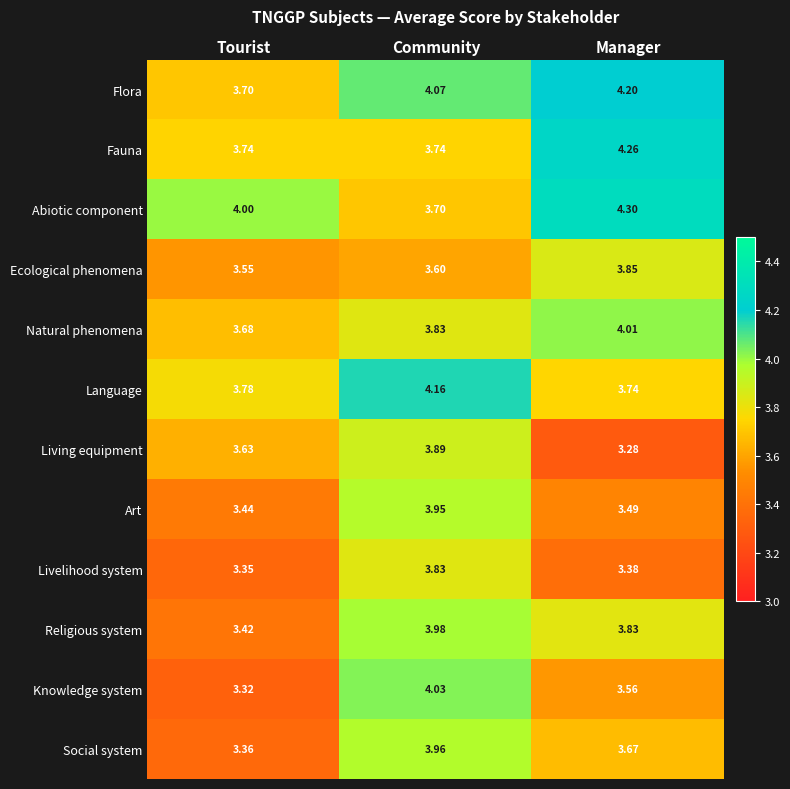

Is the value of Language at Manager greater than the value of Abiotic component at Community?

Yes